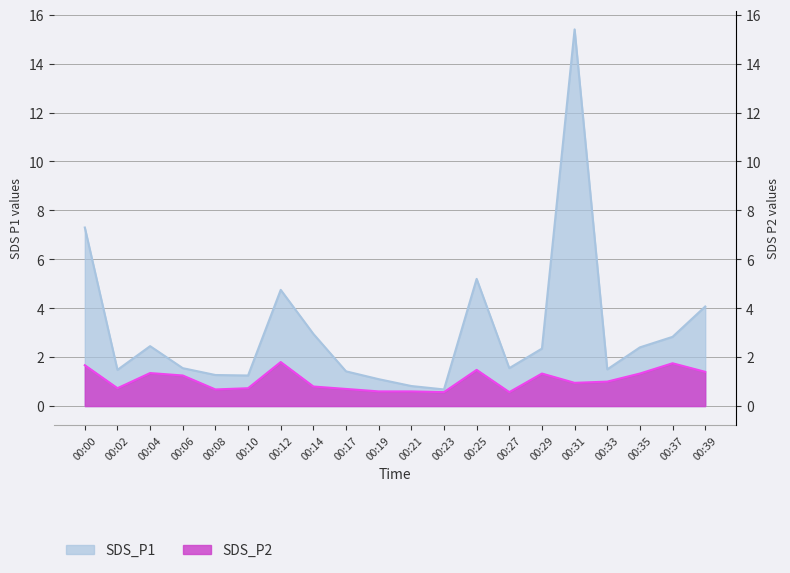

What is the value of the SDS_P1 point at the 6th from the left?

1.2